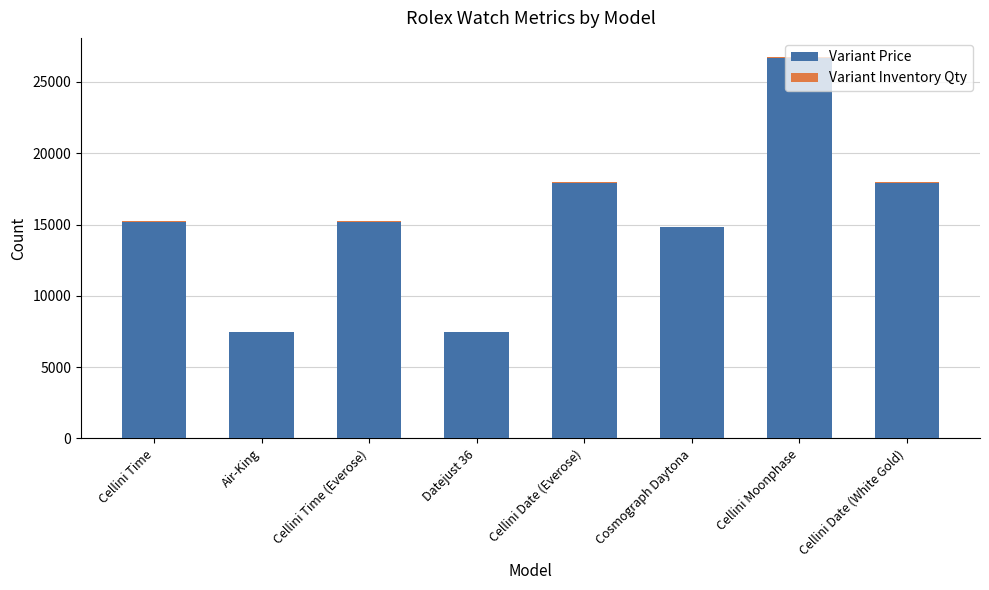

At which category is the sum across all series the highest?

Cellini Moonphase